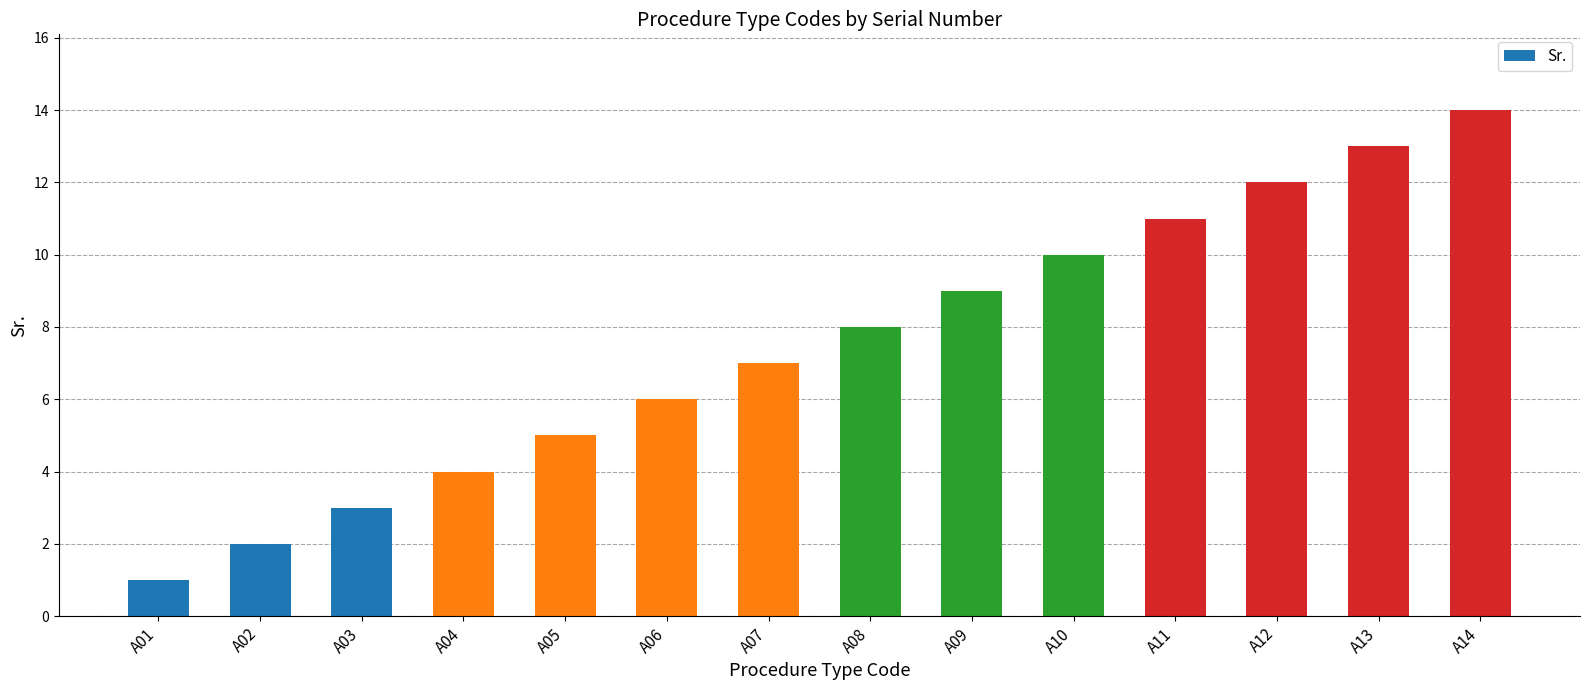

What is the approximate value at A10, to the nearest 10?

10